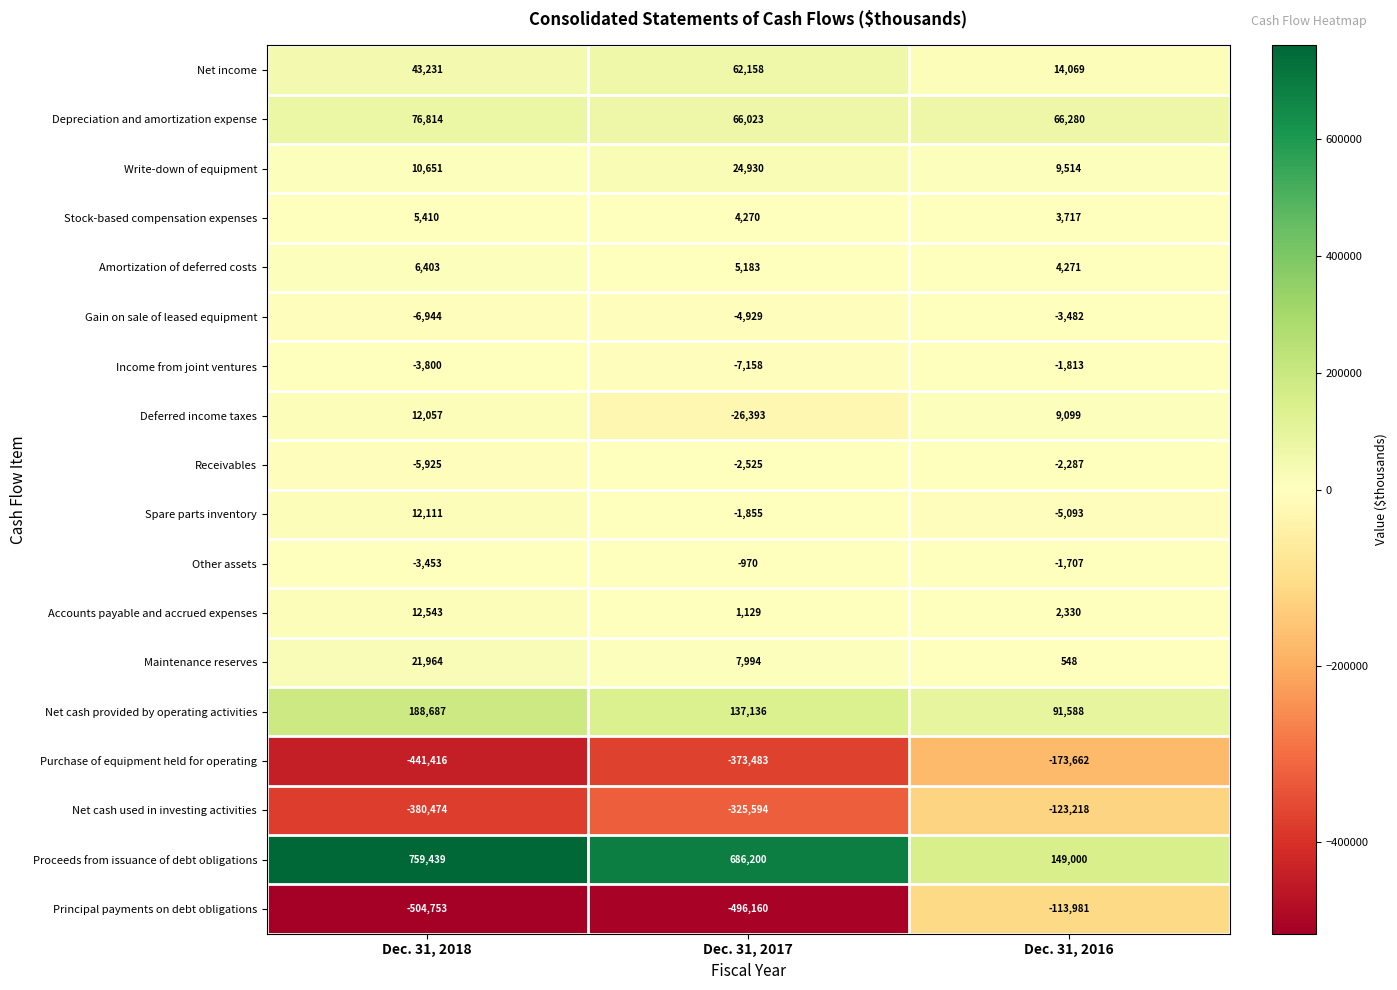

Which category has the highest value in the Receivables series?

Dec. 31, 2016